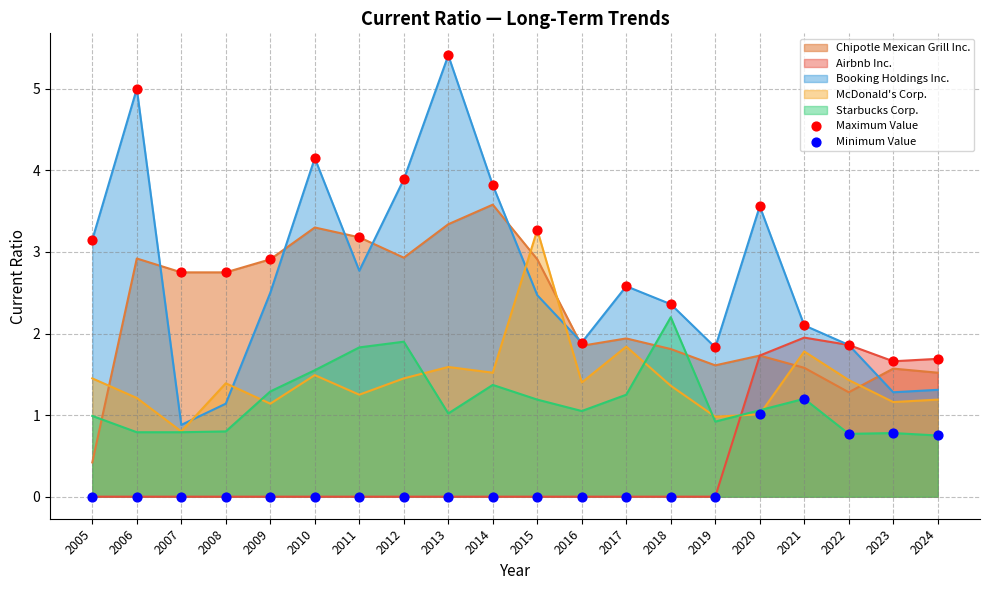

Which series contains the highest Y value?

Maximum Value